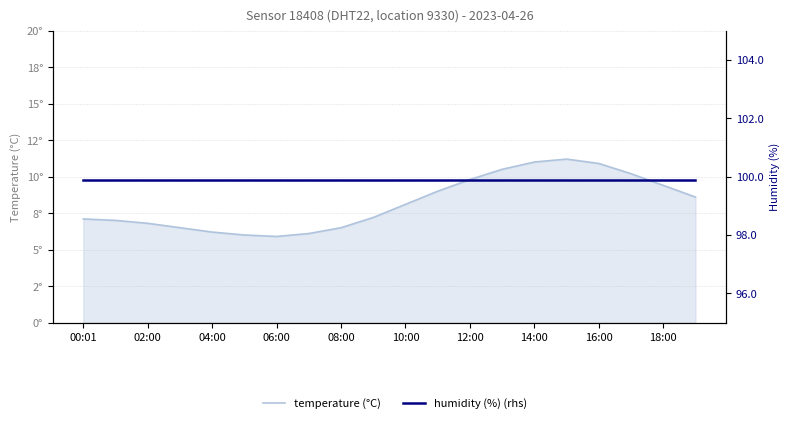

At which category is the sum across all series the highest?

15